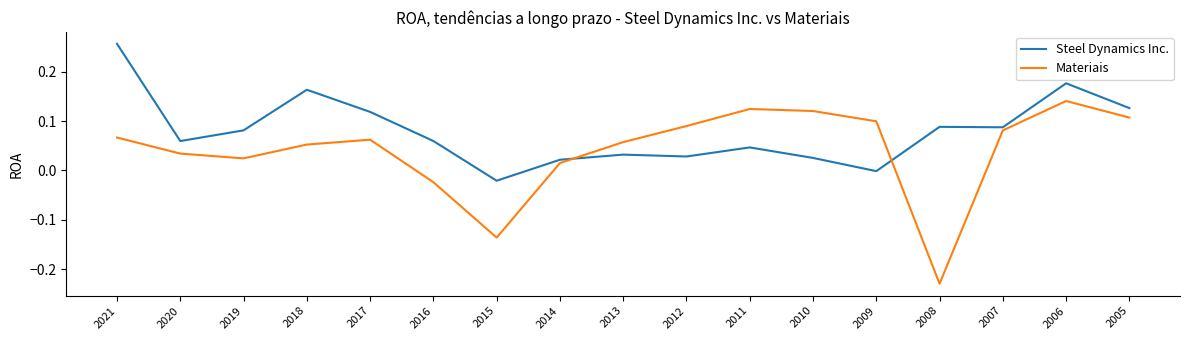

Rank the series at 2020 from lowest to highest value.

Materiais, Steel Dynamics Inc.